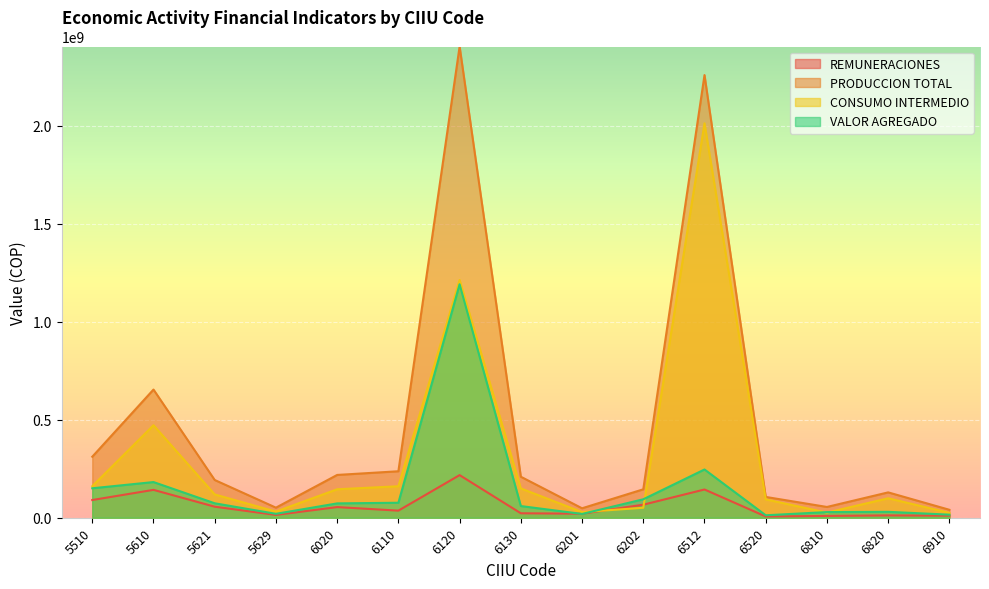

The VALOR AGREGADO series shows 106394802 at 6020. True or false?

False